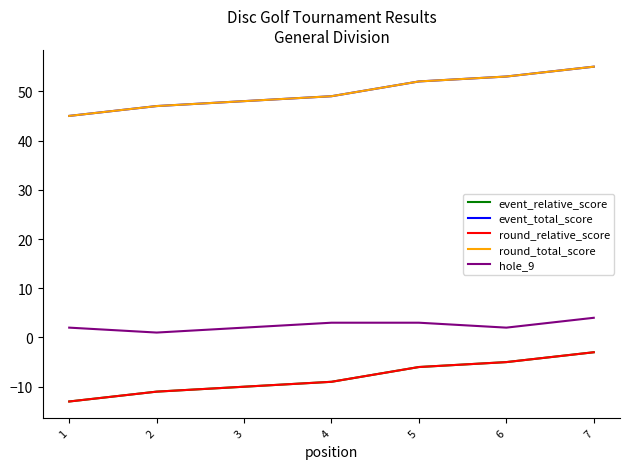

What is the difference between the maximum and second lowest values in the round_total_score series?

8